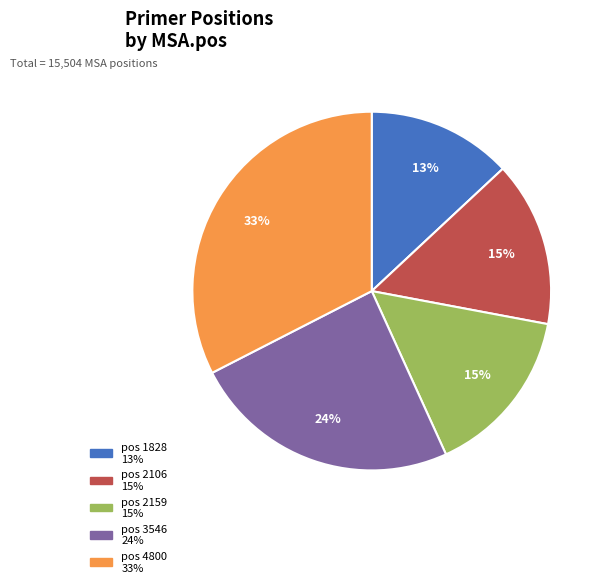

To the nearest percent, what is the average slice percentage?

20%